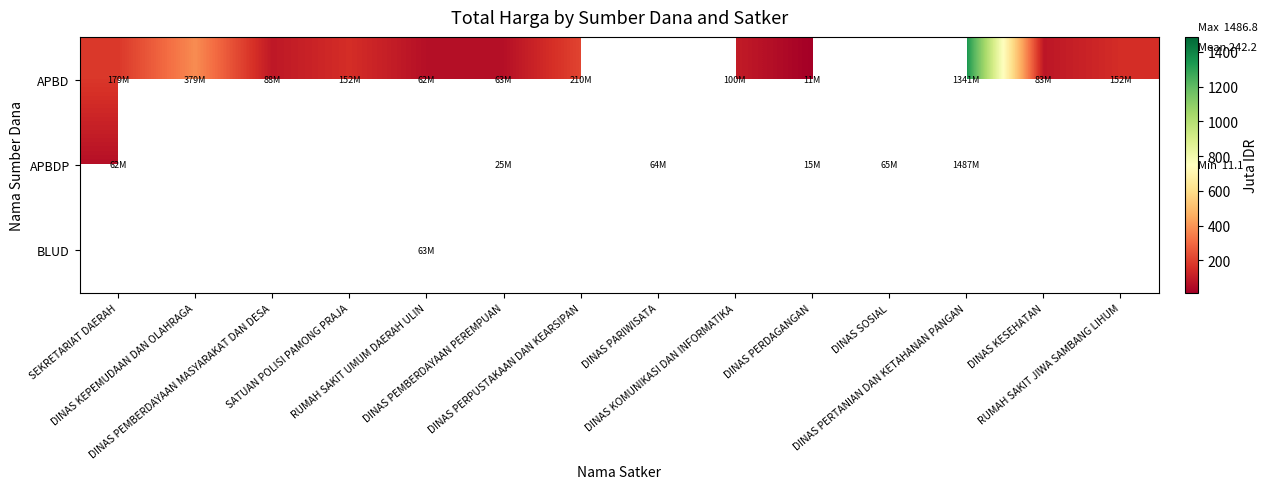

Where is APBD nearest to the value 676?

DINAS KEPEMUDAAN DAN OLAHRAGA